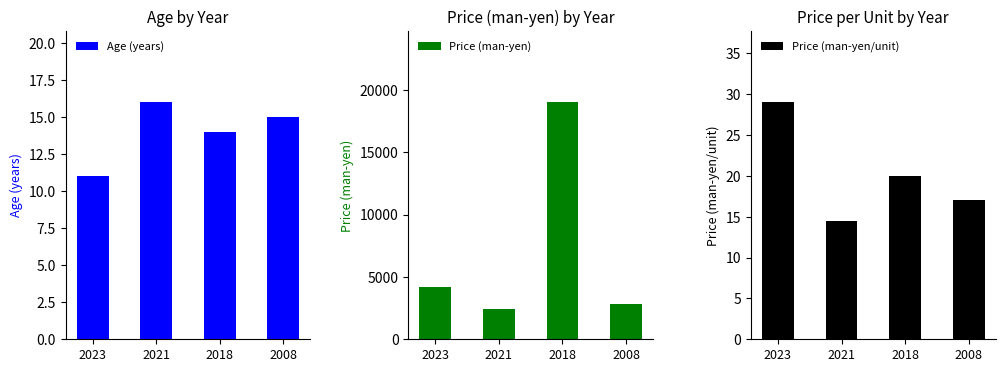

The value of Price (man-yen/unit) at 2018 is 8.7. True or false?

False